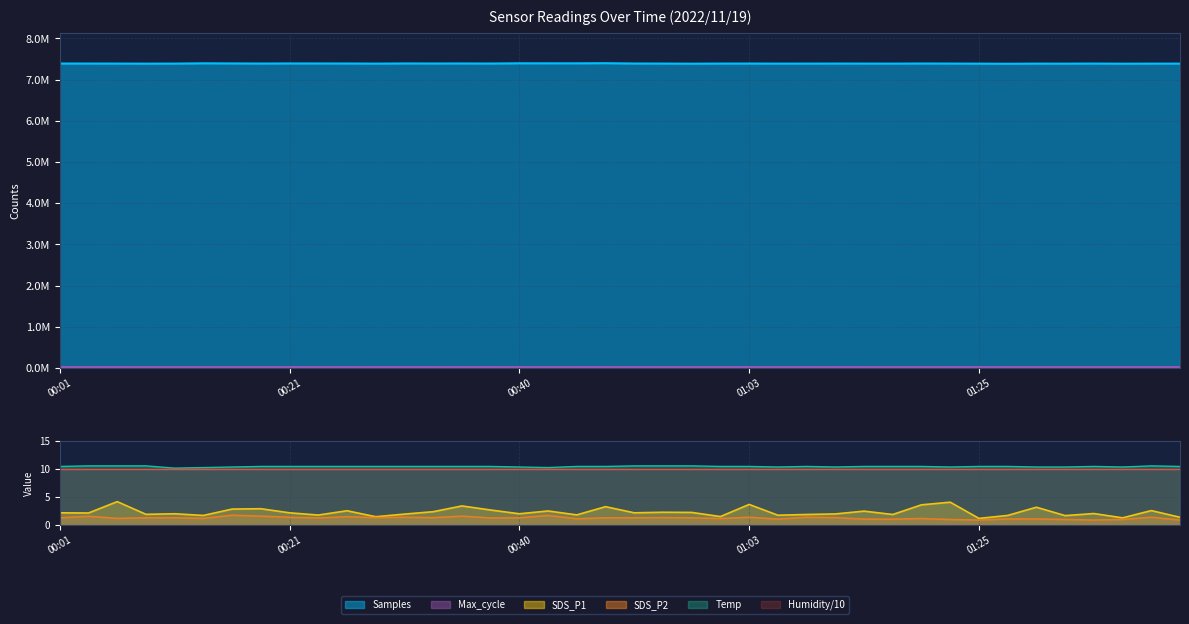

What is the difference between the highest and lowest values at 01:05?

7388485.9